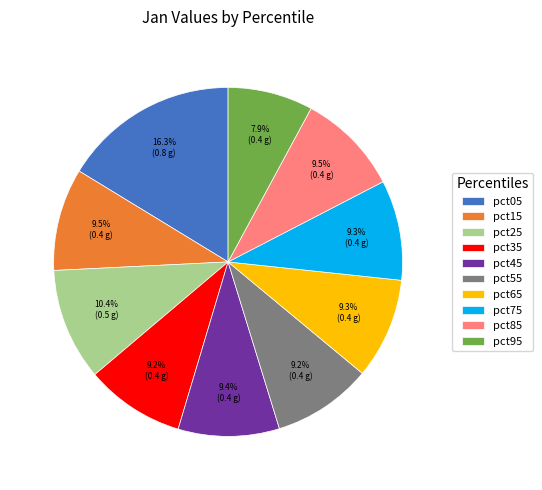

Is there a majority slice in this chart?

No